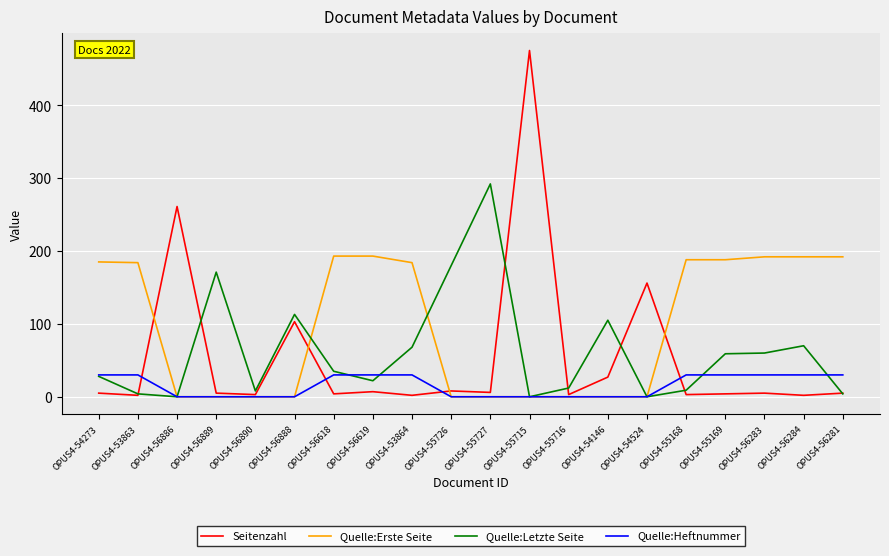

Is the value of Quelle:Letzte Seite at OPUS4-56889 greater than the value of Seitenzahl at OPUS4-55716?

Yes